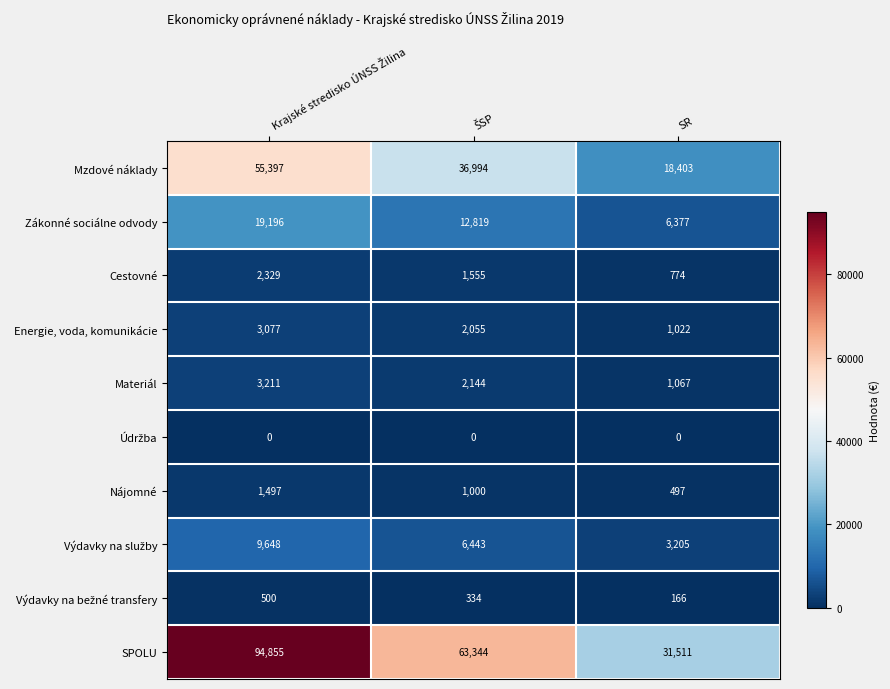

Which series has the largest total across all categories?

SPOLU